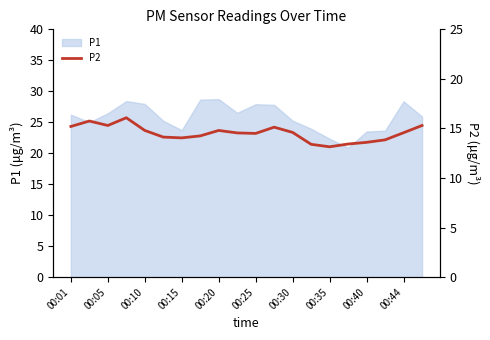

What is the highest value of the P1 series?

28.7